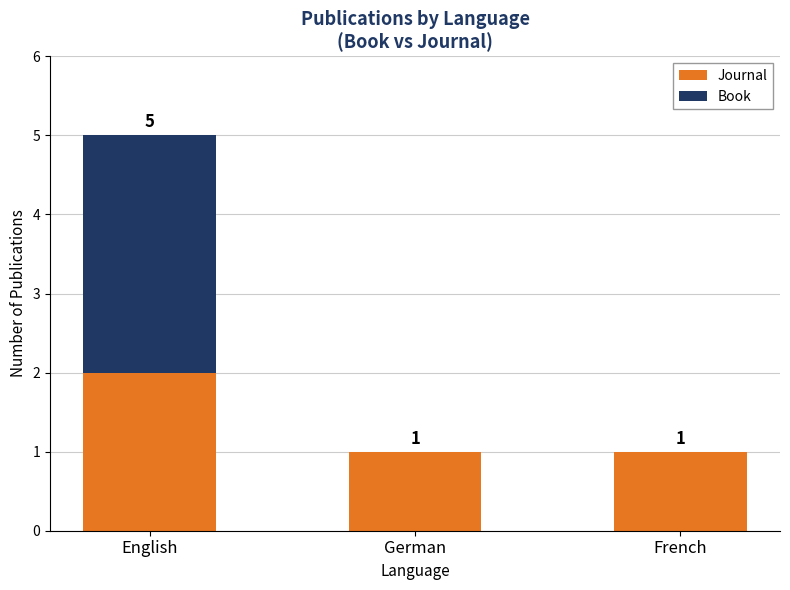

Reading right to left, what are the values for Journal?

French=1	German=1	English=2